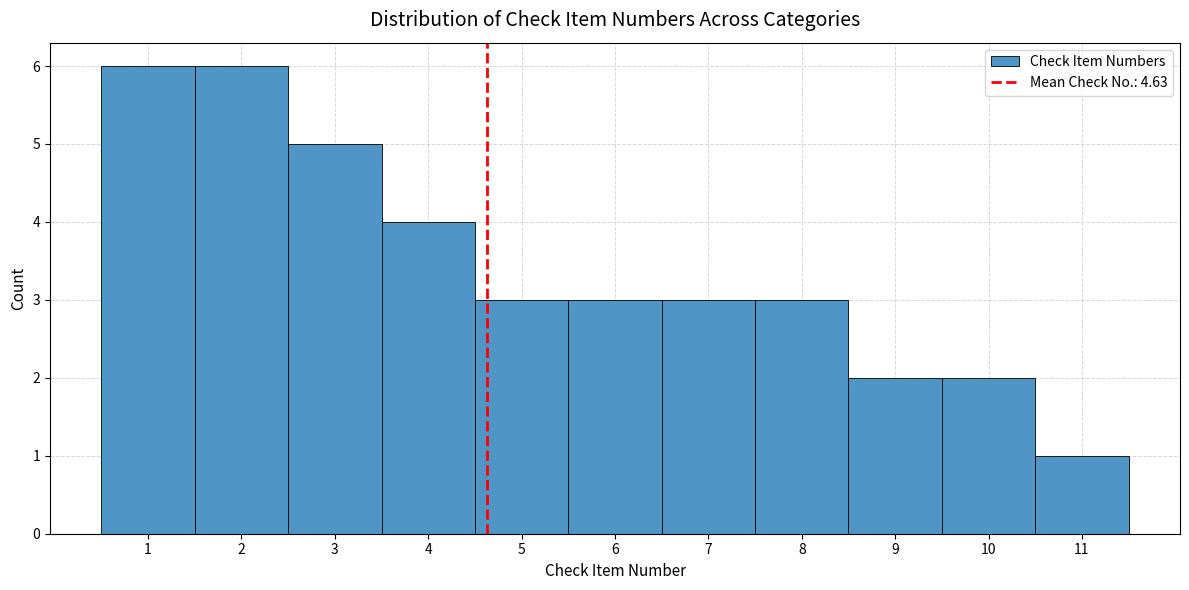

Reading left to right, transcribe this chart: for each bar, give the range it covers on the x-axis and its height. The values are not printed on the chart, so give them approximately, as read against the axis.

0.5 to 1.5: 6
1.5 to 2.5: 6
2.5 to 3.5: 5
3.5 to 4.5: 4
4.5 to 5.5: 3
5.5 to 6.5: 3
6.5 to 7.5: 3
7.5 to 8.5: 3
8.5 to 9.5: 2
9.5 to 10.5: 2
10.5 to 11.5: 1